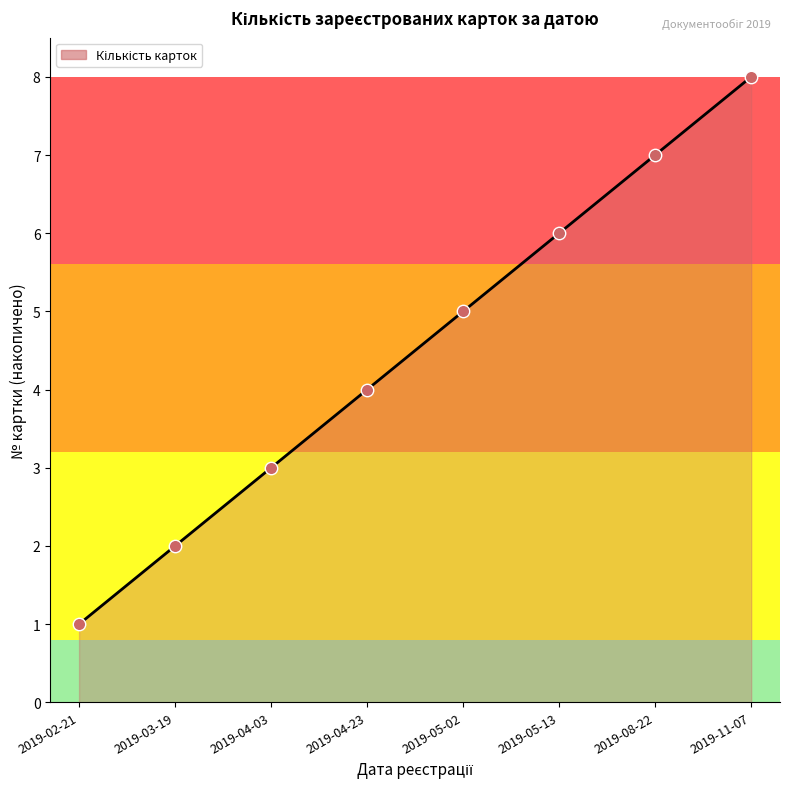

Approximately how many times larger is the value at 2019-04-23 compared to 2019-03-19?

2.0